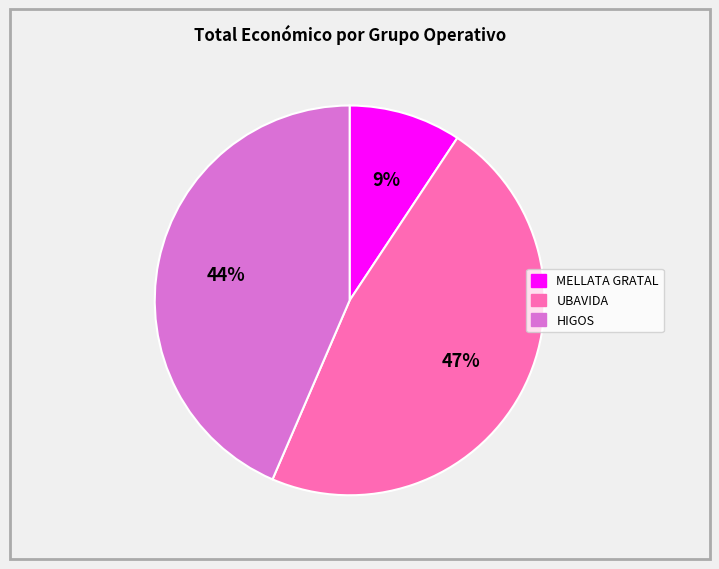

Does any single category account for the majority?

No